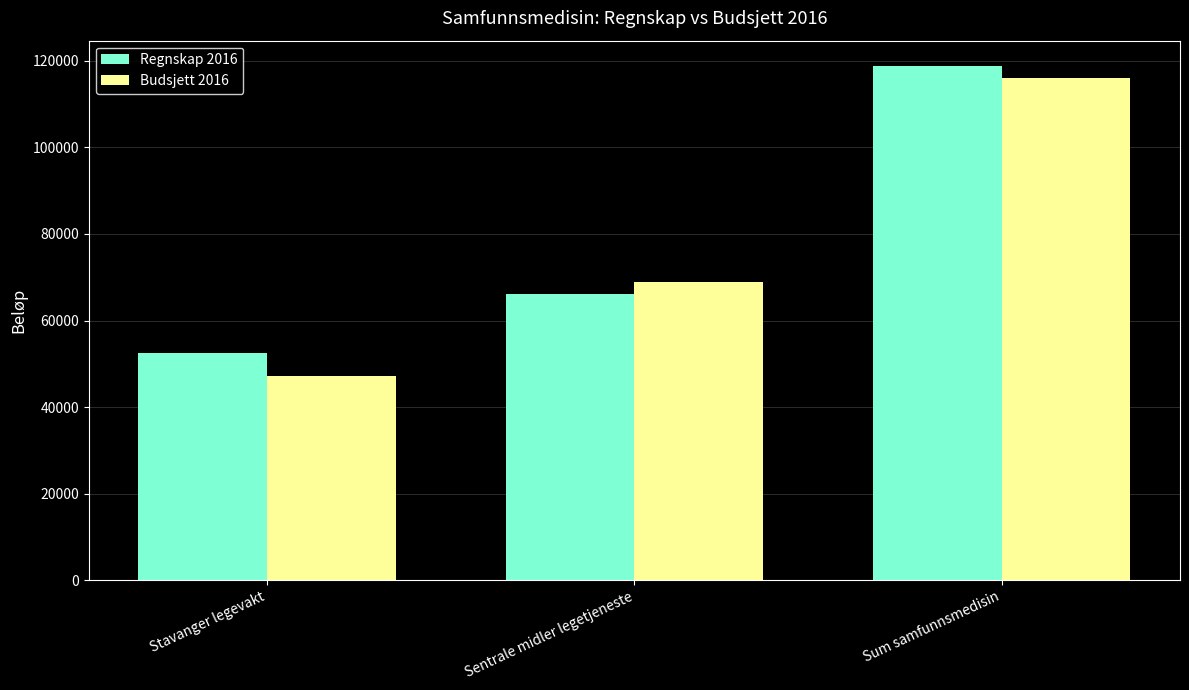

The value of Budsjett 2016 at Sentrale midler legetjeneste is 68823. True or false?

True